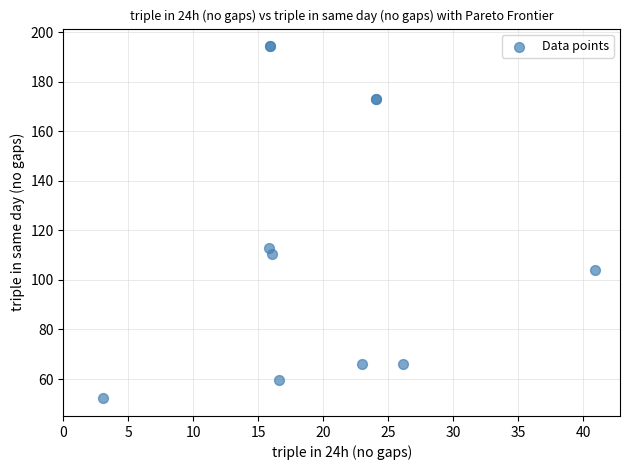

What Y value in the scatter plot is closest to 123?

112.8